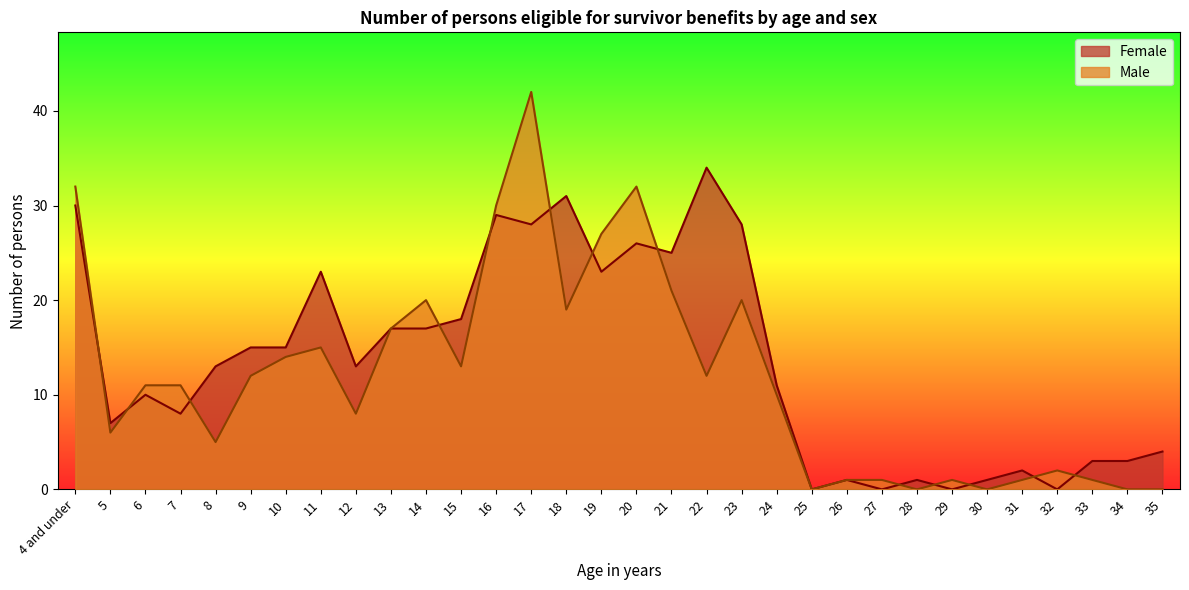

List the labels in order of Male value, smallest first.

25, 28, 30, 34, 35, 26, 27, 29, 31, 33, 32, 8, 5, 12, 24, 6, 7, 9, 22, 15, 10, 11, 13, 18, 14, 23, 21, 19, 16, 4 and under, 20, 17